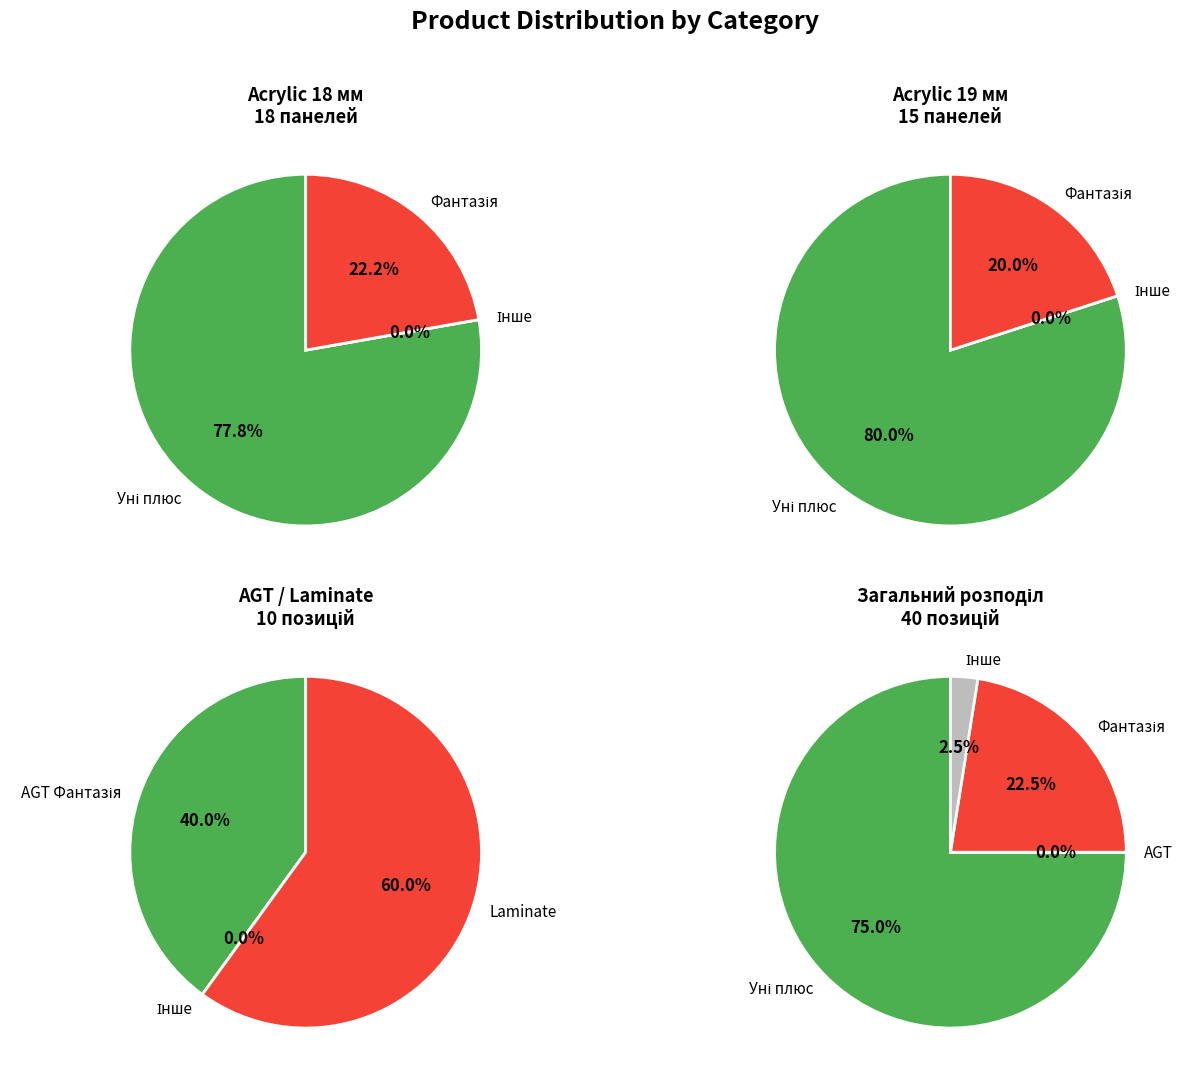

Which category has the biggest portion of the pie?

Acrylic 18 мм. Уні плюс